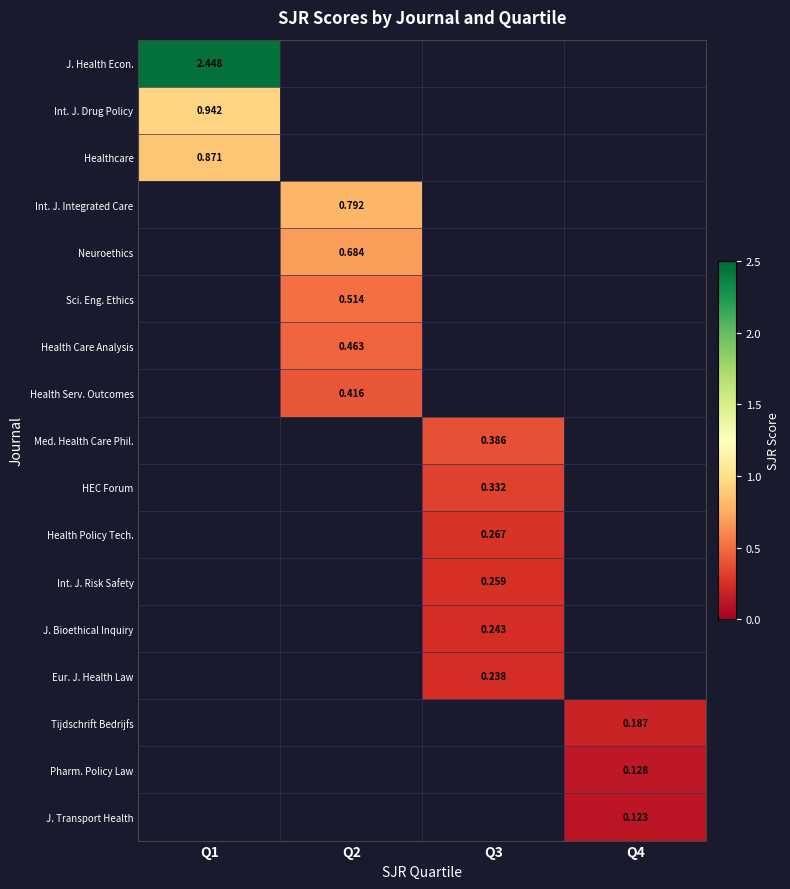

How many series are shown in this chart?

17